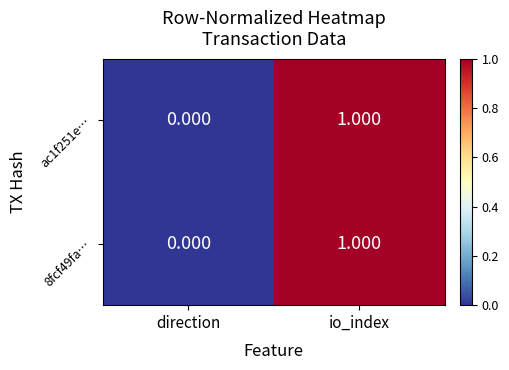

Is the value of 8fcf49fa… at io_index greater than the value of ac1f251e… at direction?

Yes